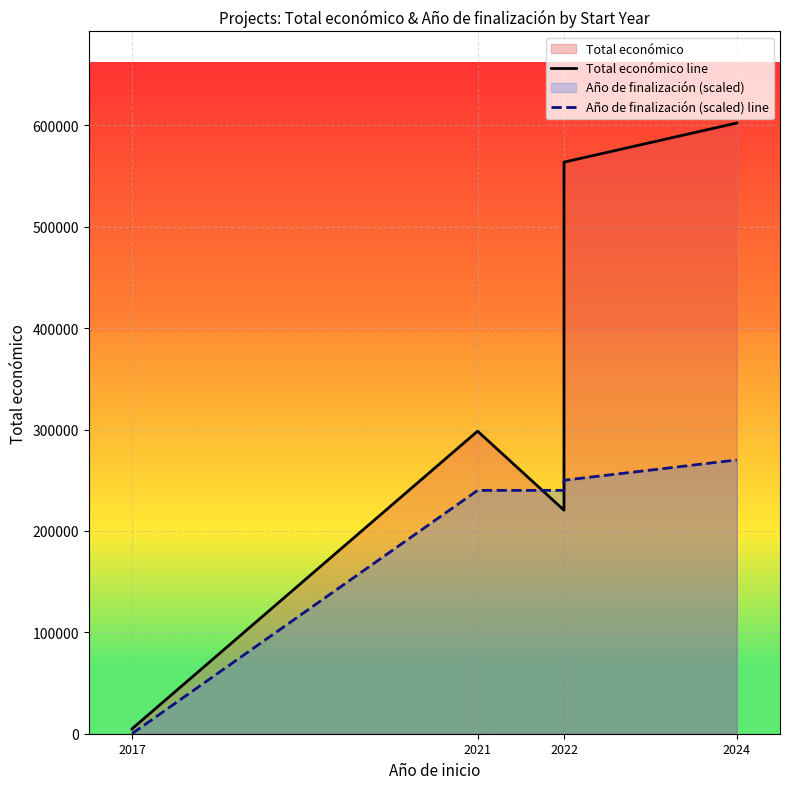

How many data points in Año de finalización (scaled) line are less than 240000?

2